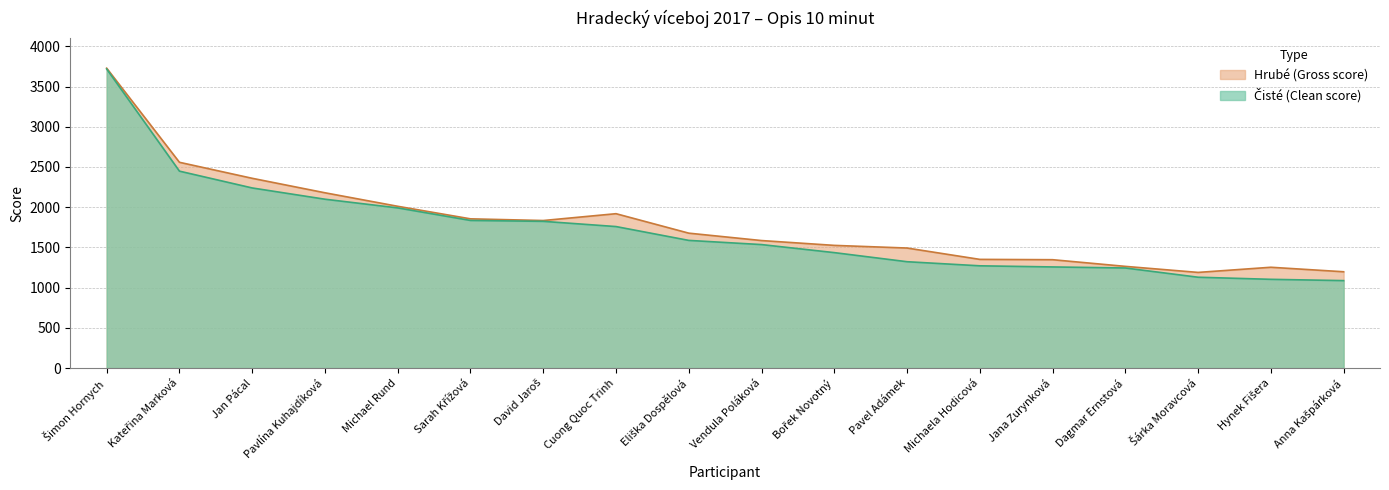

True or false: Čisté (Clean score) has a value of 1824 at David Jaroš.

True